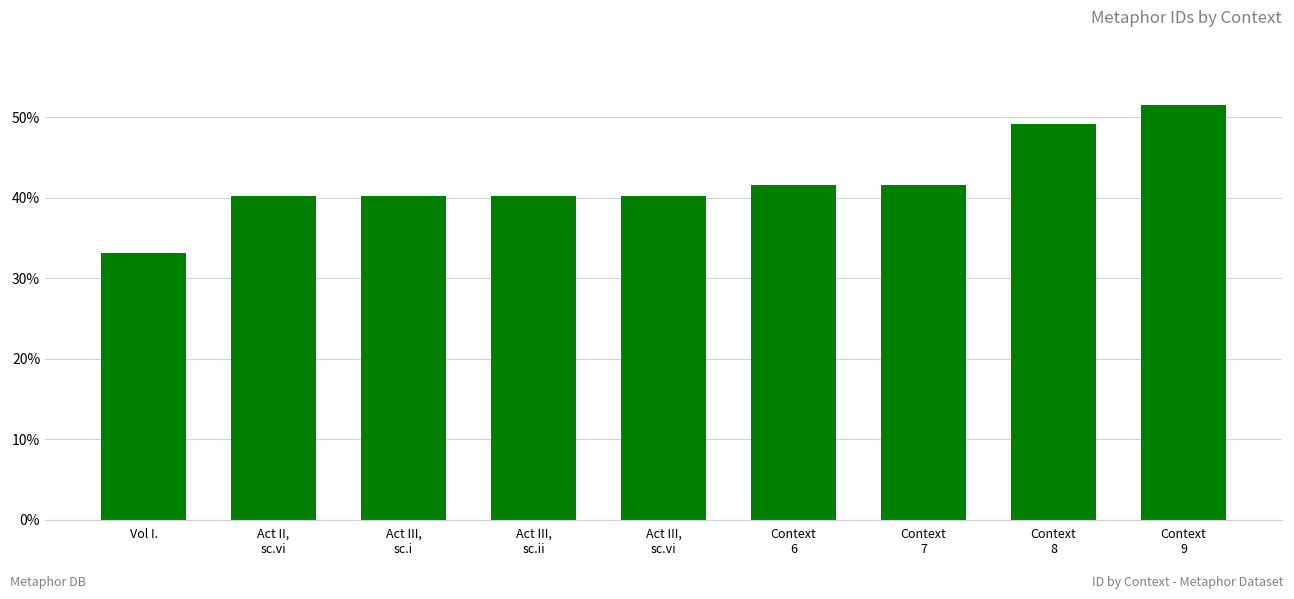

Which category has the lowest value across all series?

Vol I.